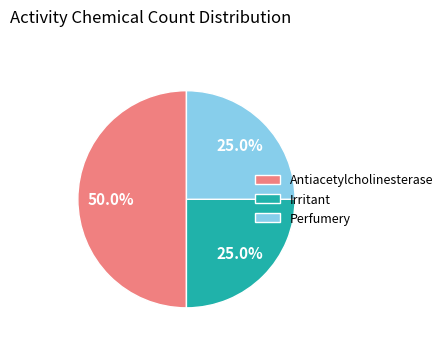

To the nearest percent, what percentage of the pie is Irritant?

25%